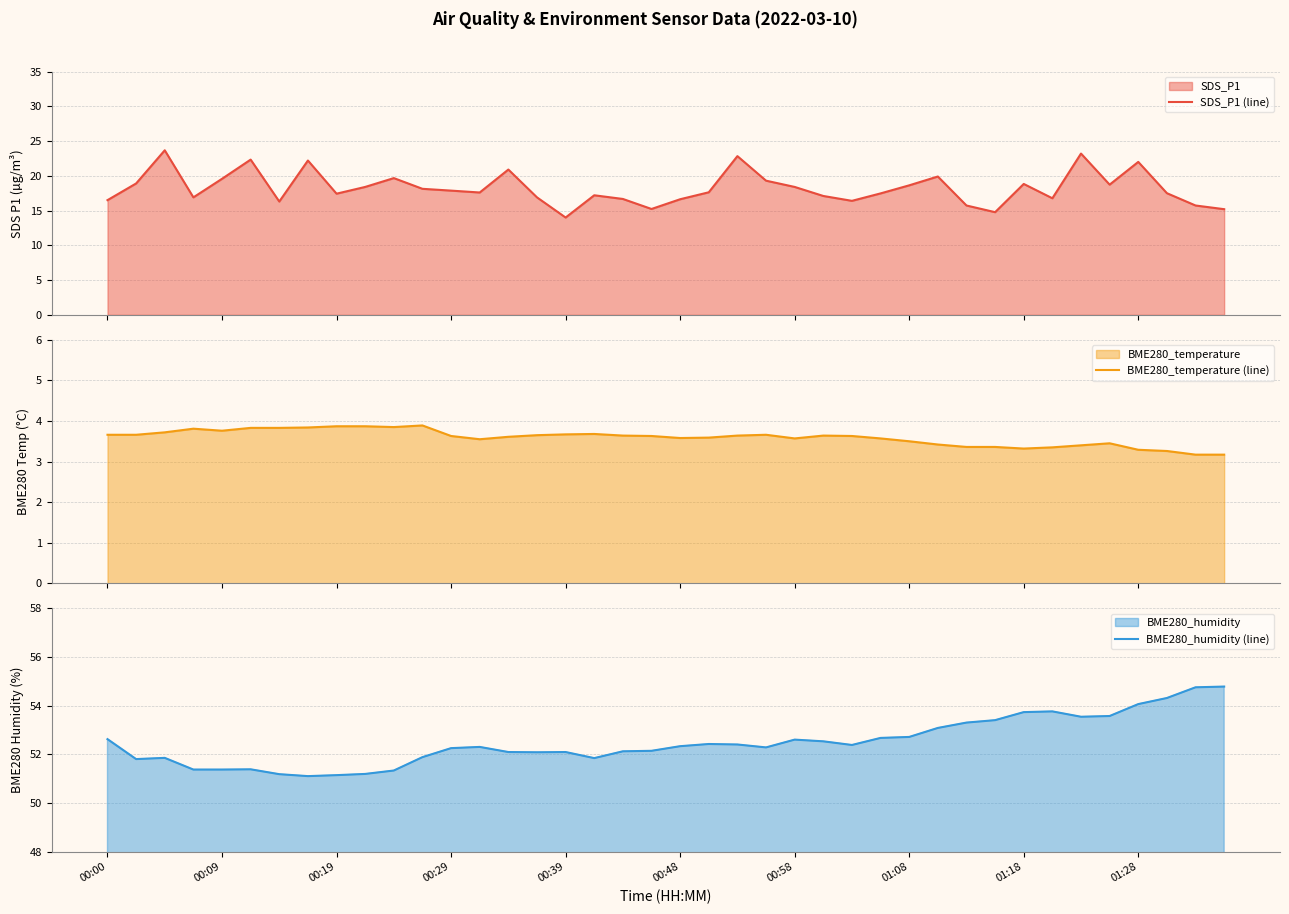

The SDS_P1 (line) series shows 35.9 at 01:28. True or false?

False